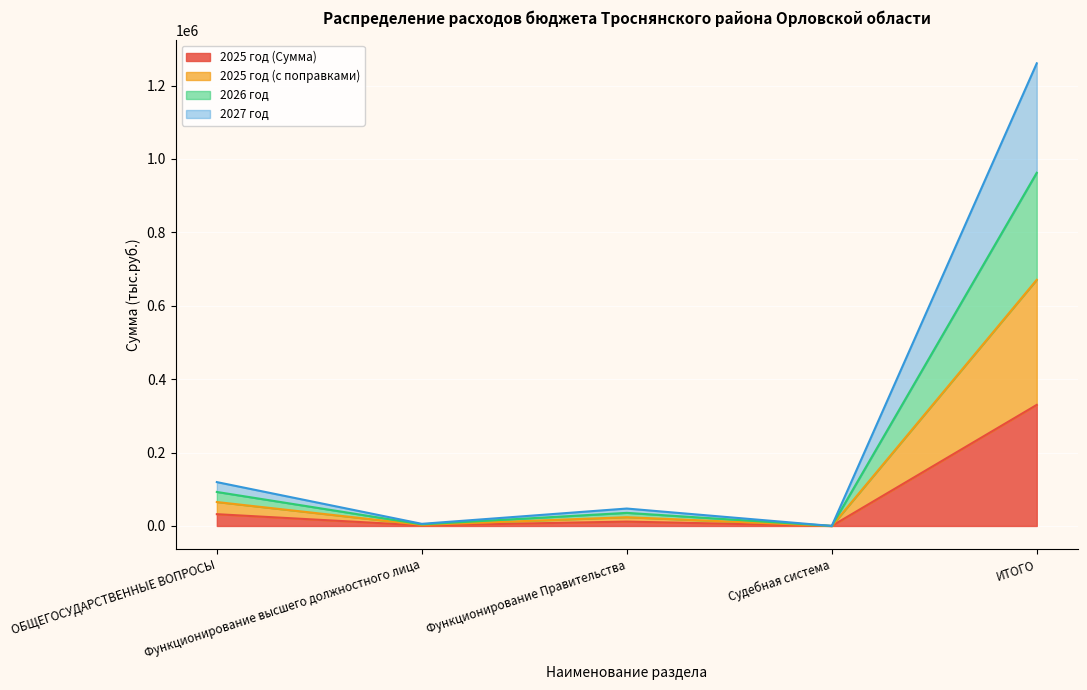

What is the maximum value for 2025 год (Сумма)?

329927.6